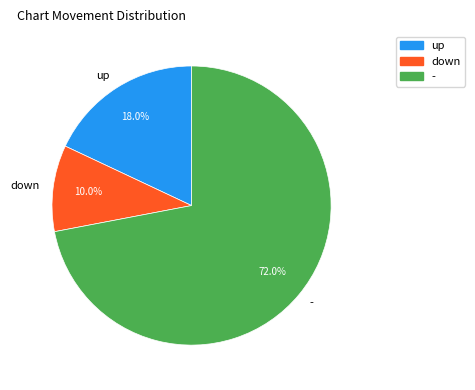

Between down and up, which is larger?

up